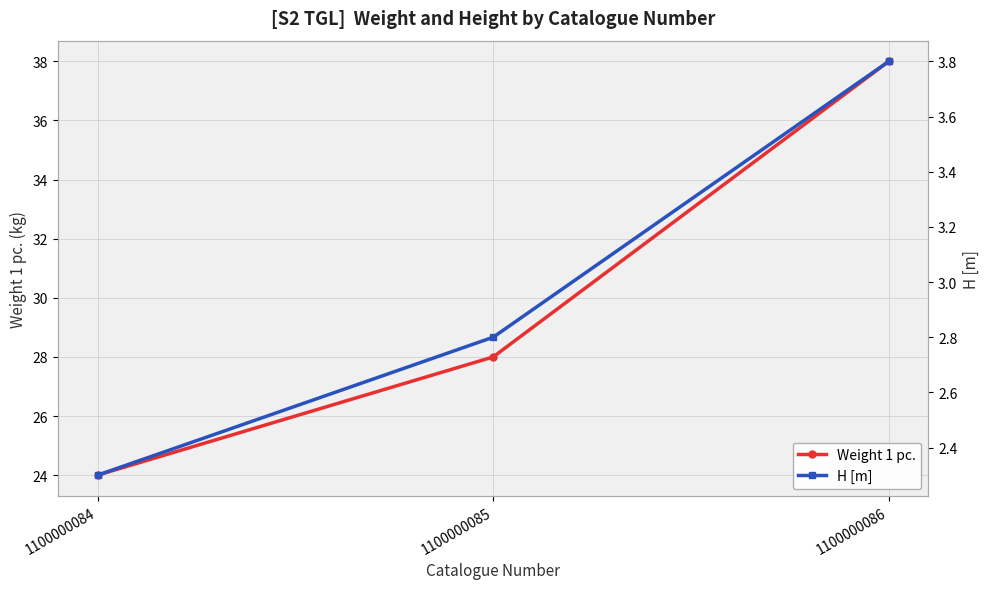

How many lines are shown in the chart?

2